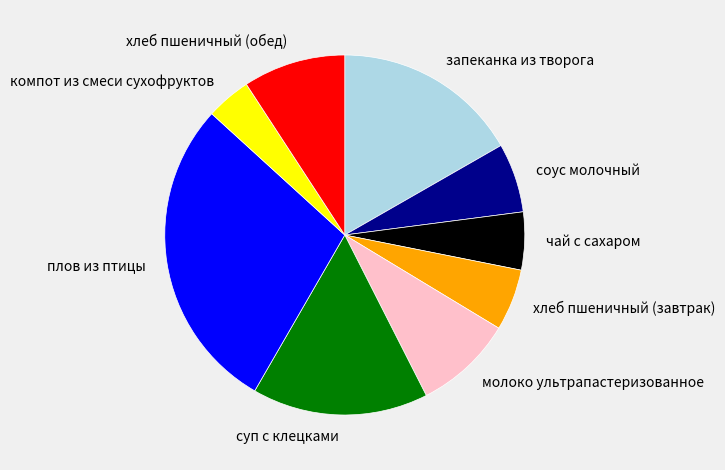

Which category has the smallest portion of the pie?

компот из смеси сухофруктов